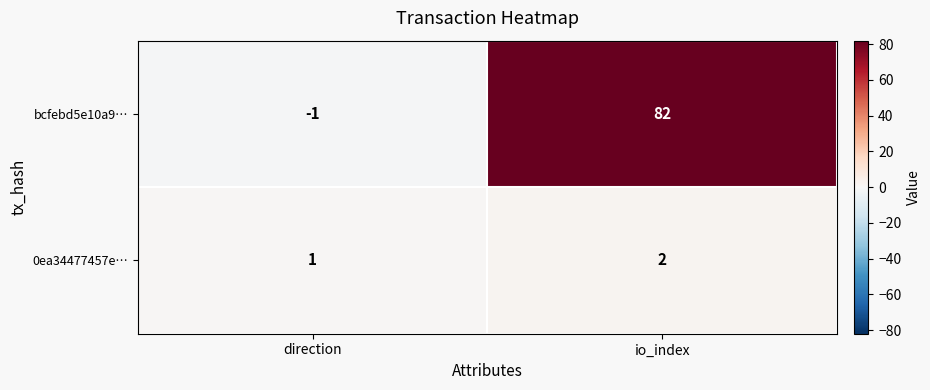

At how many categories does at least one series exceed 78?

1